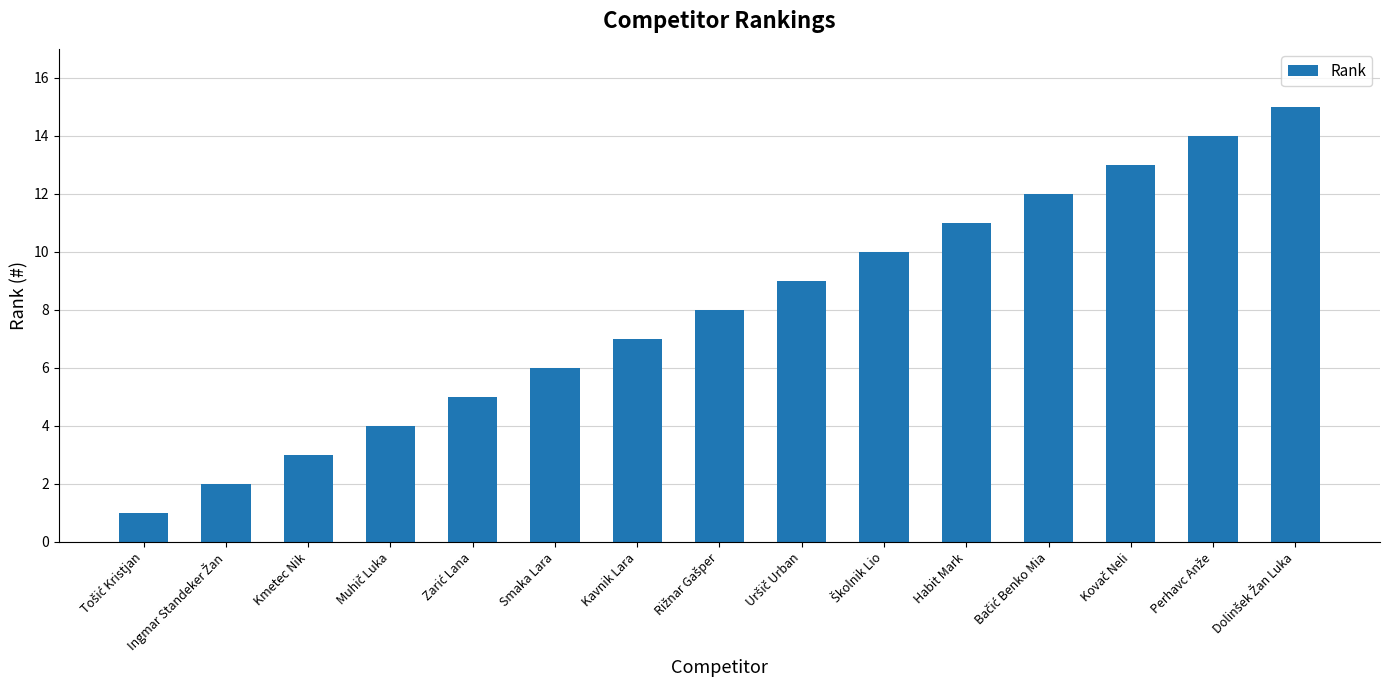

Is it true that the value at Habit Mark is 19?

False